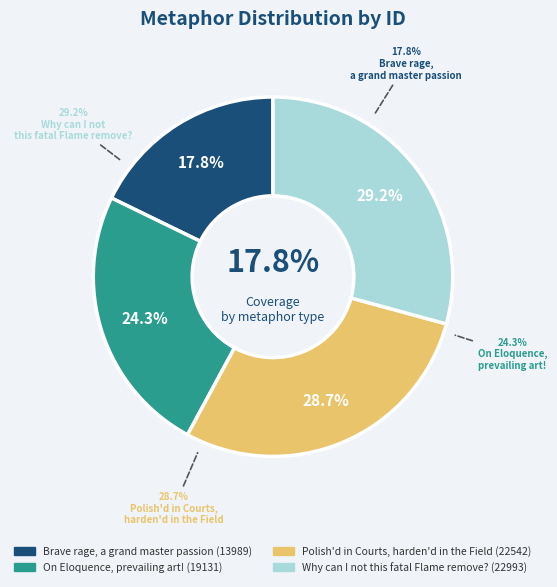

What is the change in value from Brave rage, a grand master passion to On Eloquence, prevailing art!?

+5142